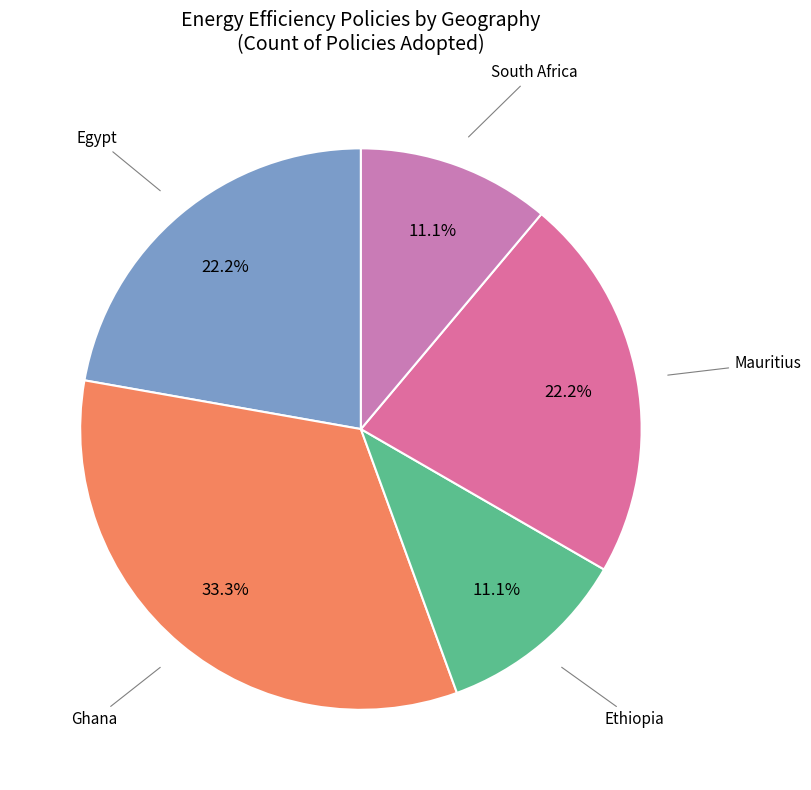

Which category has the biggest portion of the pie?

Ghana